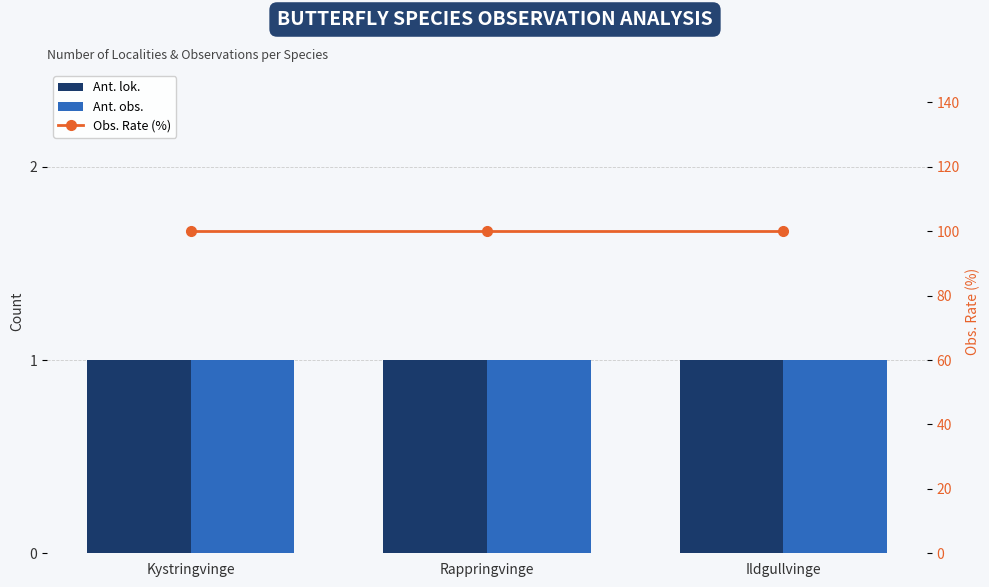

Which series has the largest total across all categories?

Obs. Rate (%)